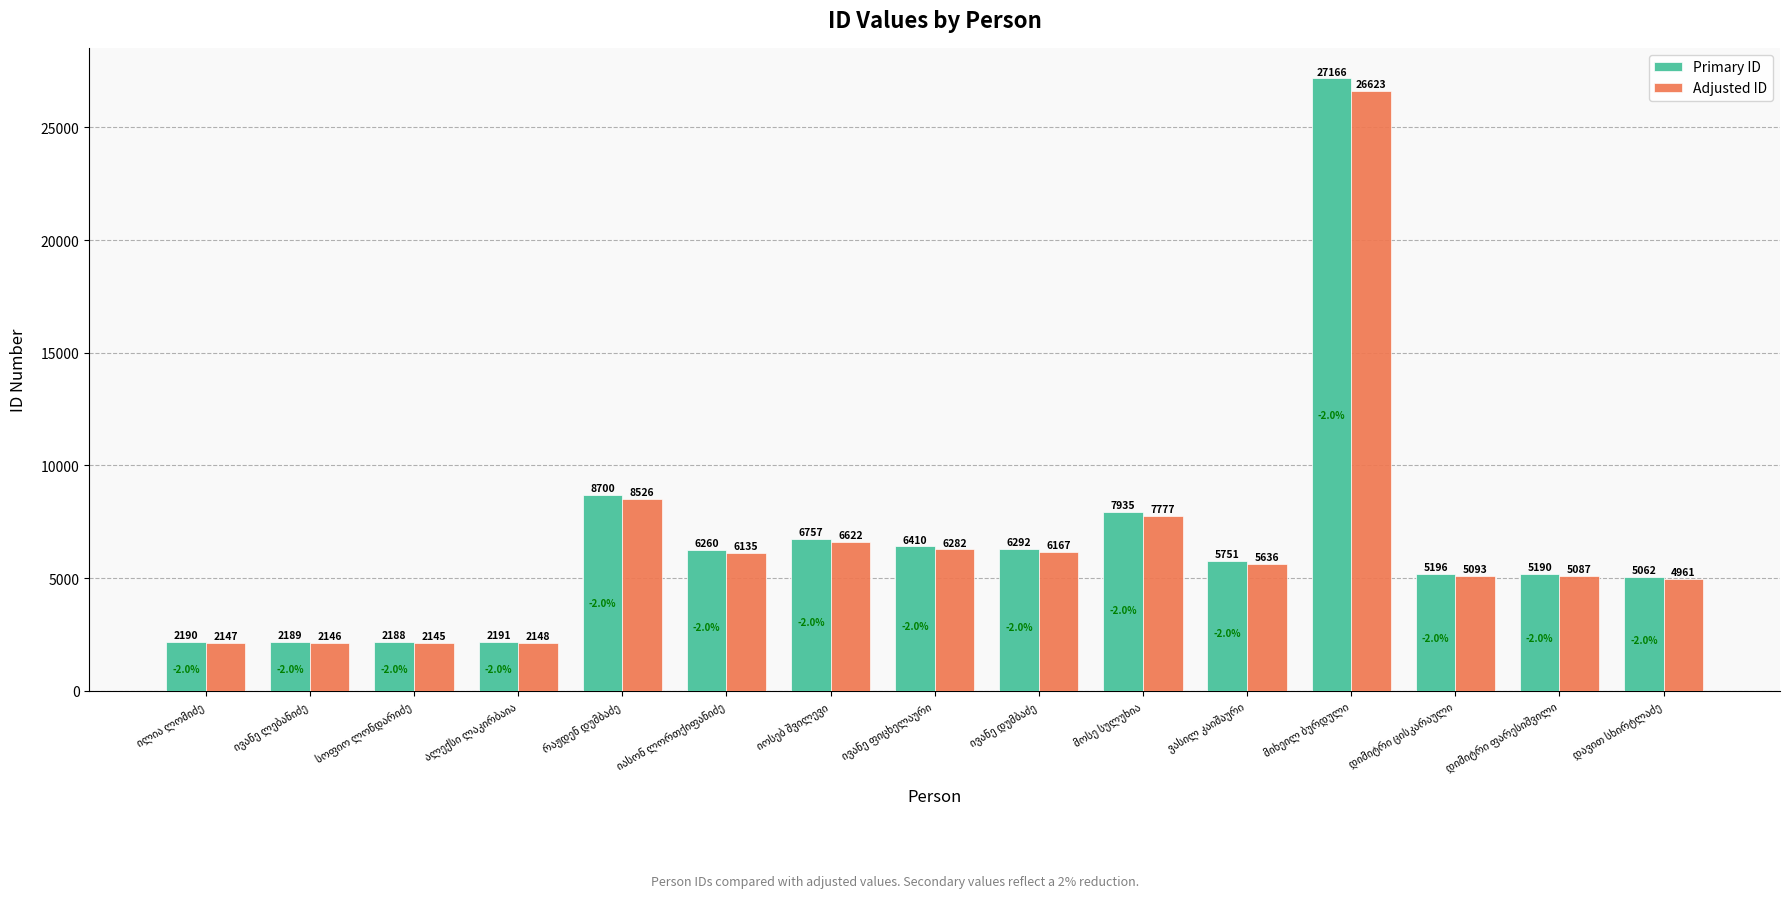

Which series has the widest spread of values?

Primary ID